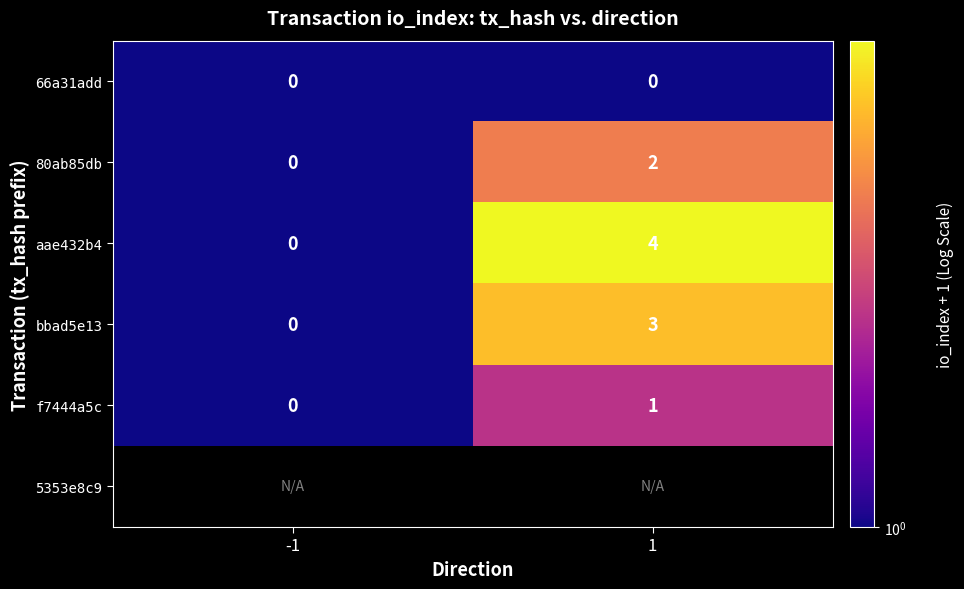

At which label does 80ab85db reach its minimum?

-1